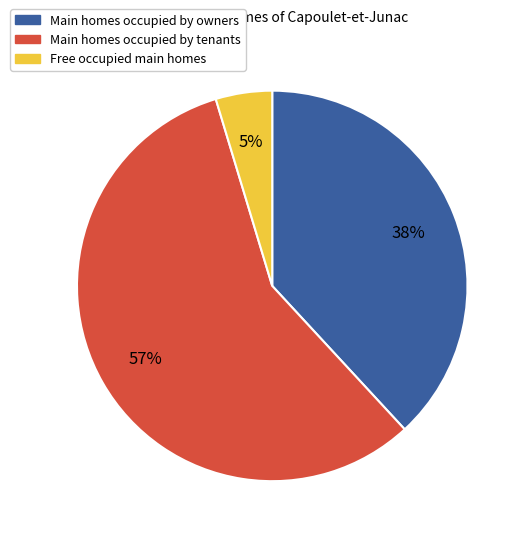

Does any single category account for the majority?

Yes